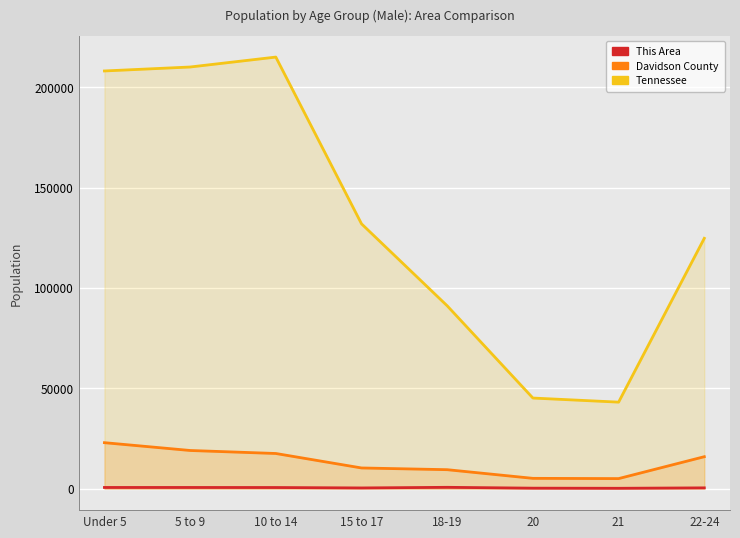

True or false: Tennessee has a value of 91069 at 18-19.

True